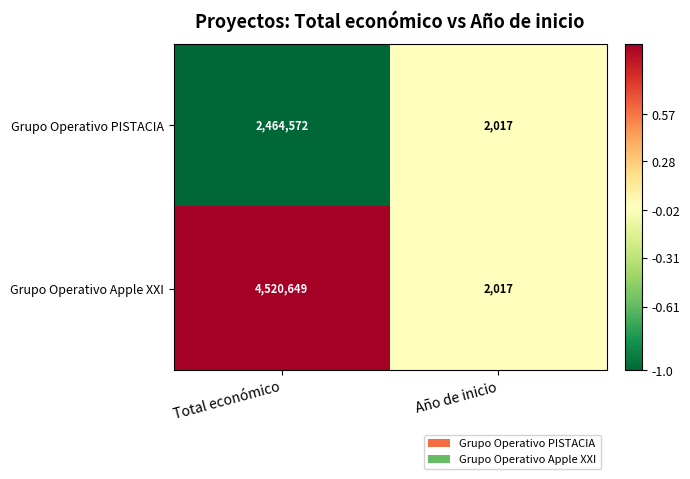

At which category is the sum across all series the highest?

Total económico